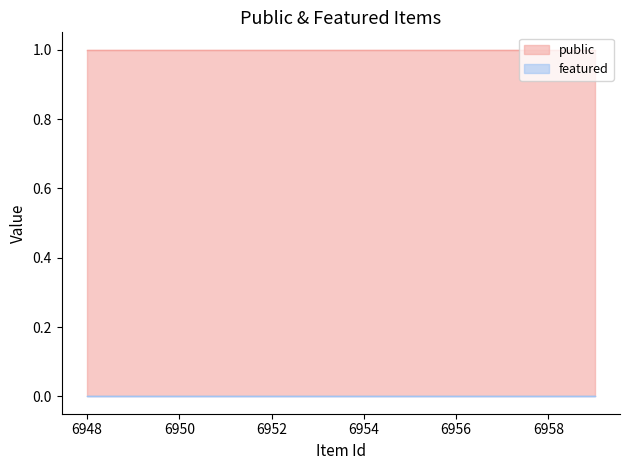

The value of public at 6959 is 1. True or false?

True